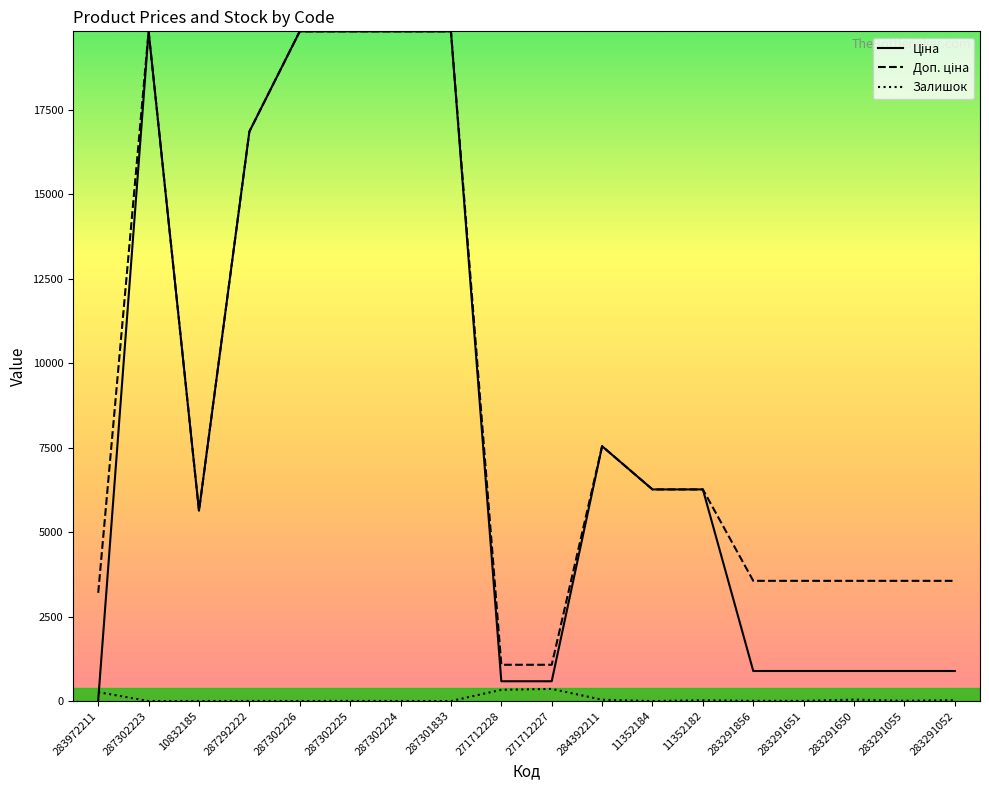

What is the greatest value displayed?

19831.1